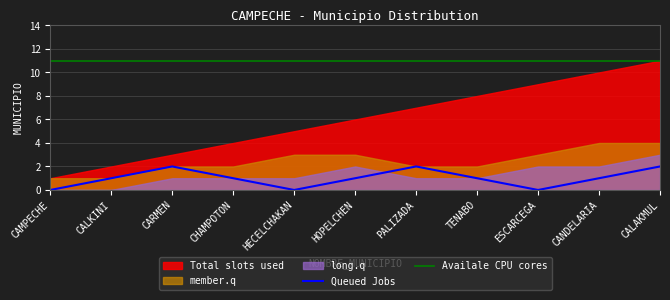

Which series has the largest total across all categories?

Availale CPU cores